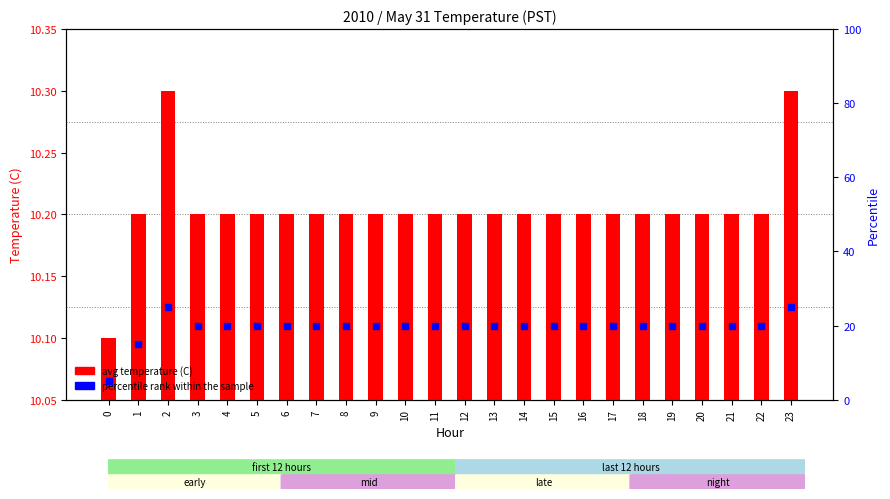

At how many categories does at least one series exceed 8?

24